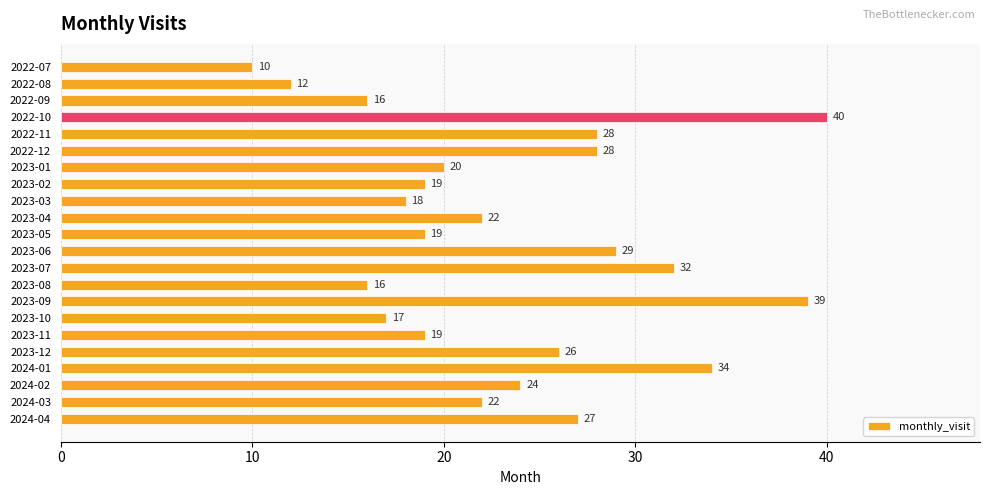

What is the label of the 1st bar from the bottom?

2024-04